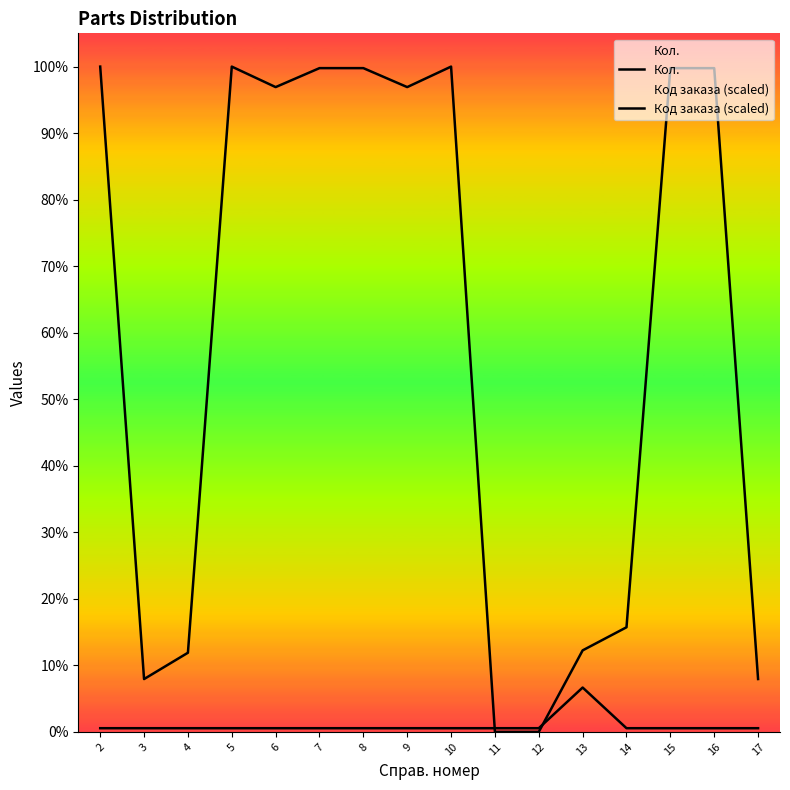

List the series in order of their overall mean, lowest first.

Кол., Код заказа (scaled)